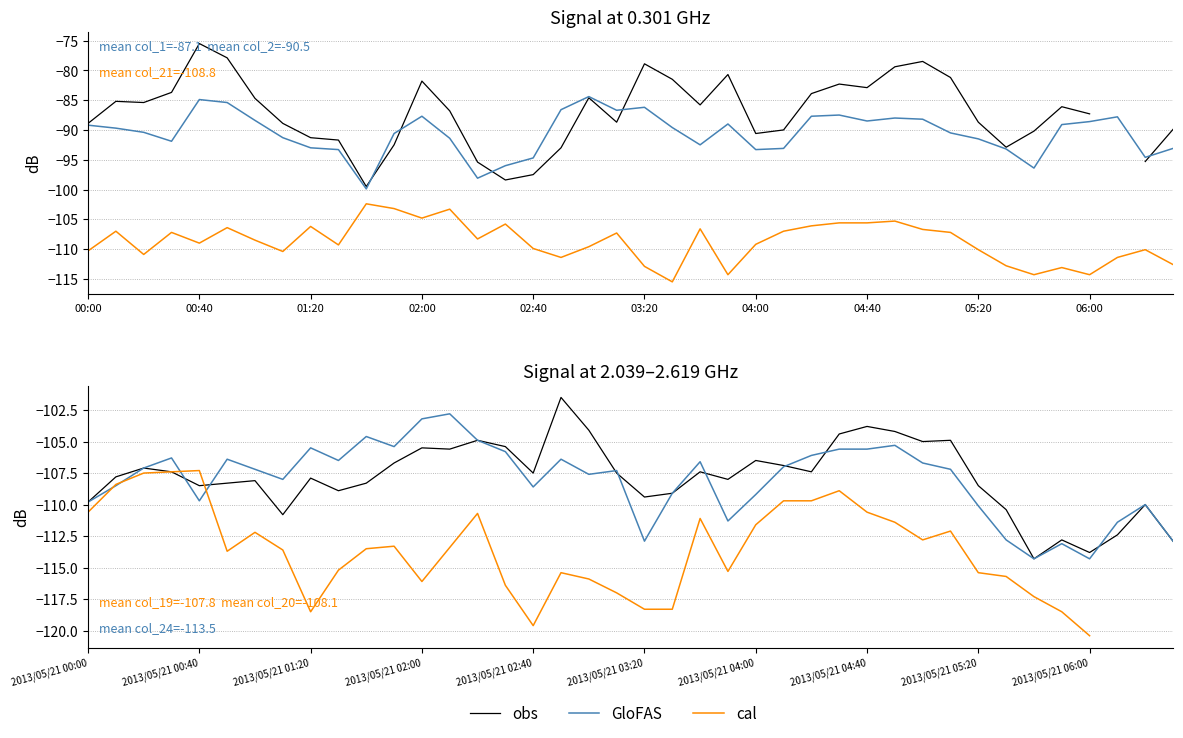

The value of cal at 04:40 is -180.5. True or false?

False